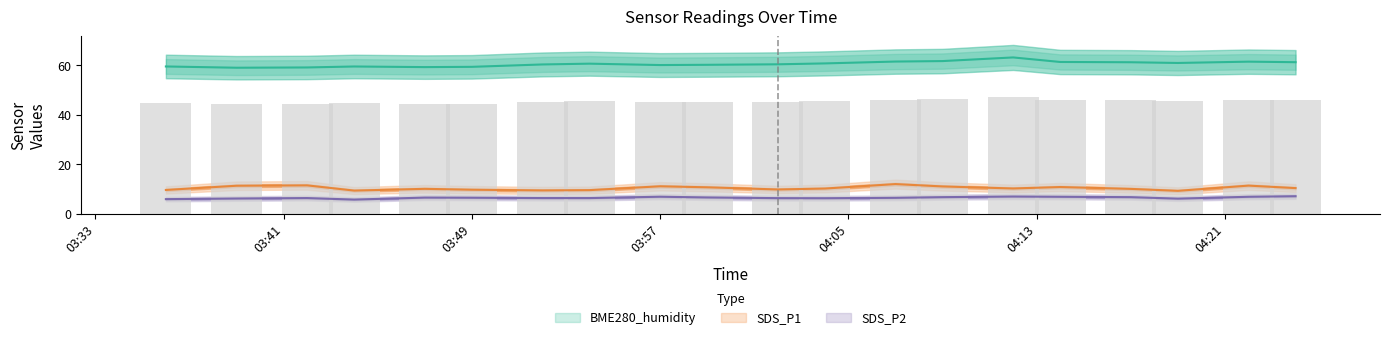

What is the spread (max minus min) of values at 2022/04/26 04:02?

54.0